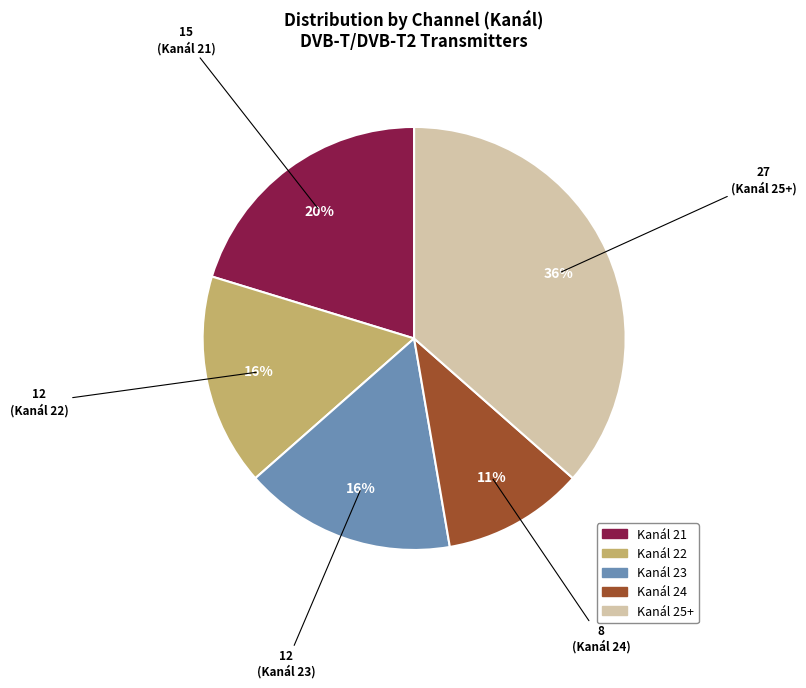

Is there a majority slice in this chart?

No